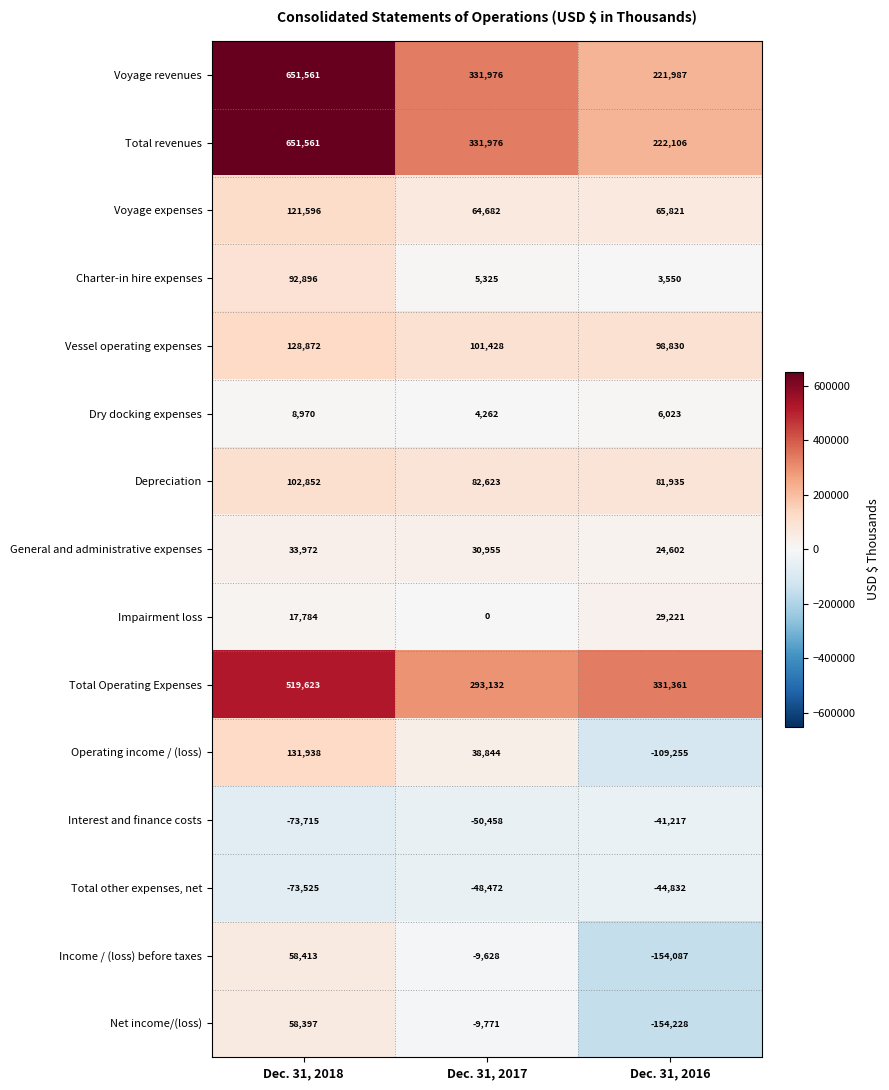

What is the difference between the Vessel operating expenses values at Dec. 31, 2018 and Dec. 31, 2016?

30042